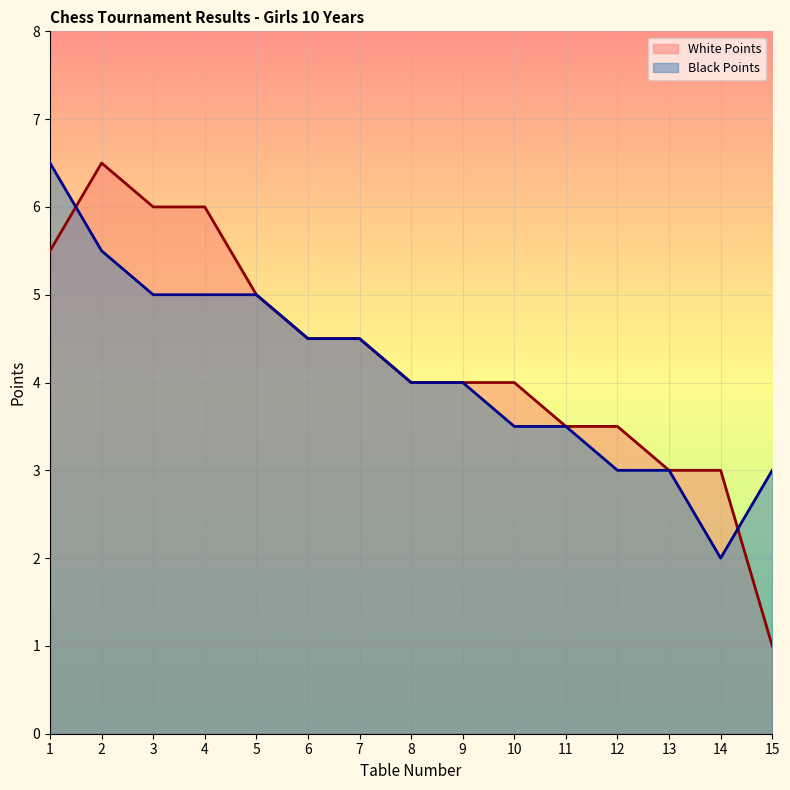

Does the chart display data point markers on the line(s)?

No